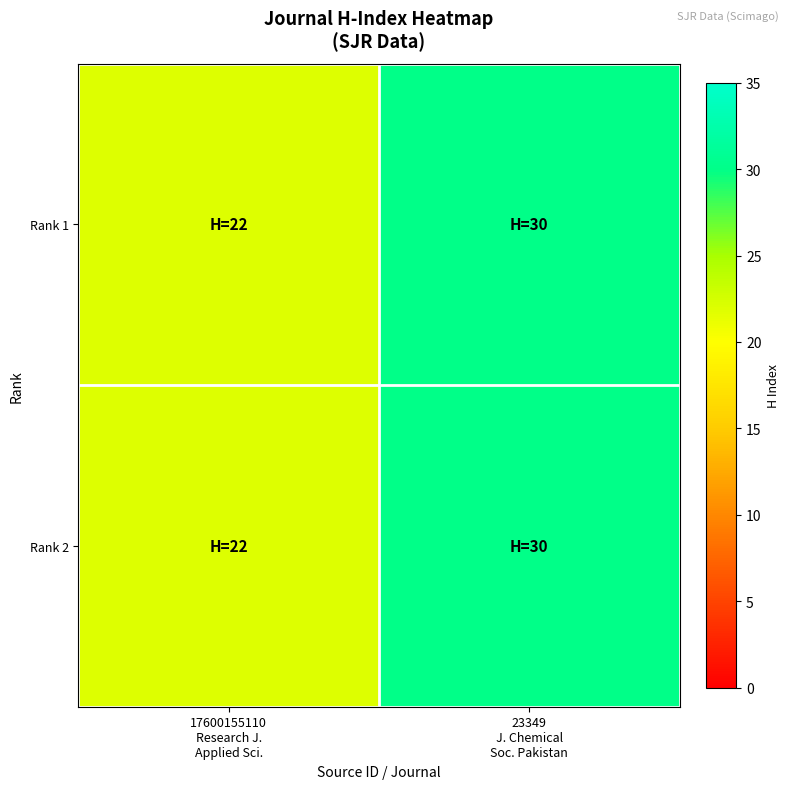

Which series has the largest total across all categories?

Rank 1